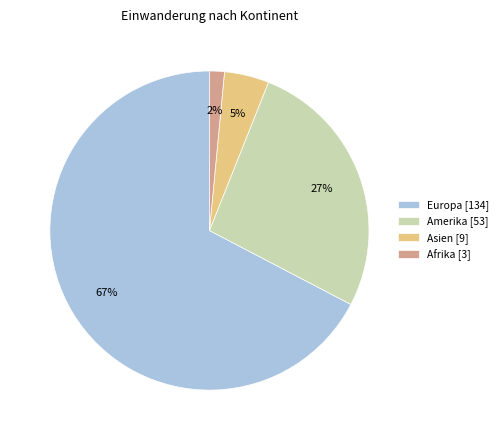

To the nearest percent, what is the average slice percentage?

25%